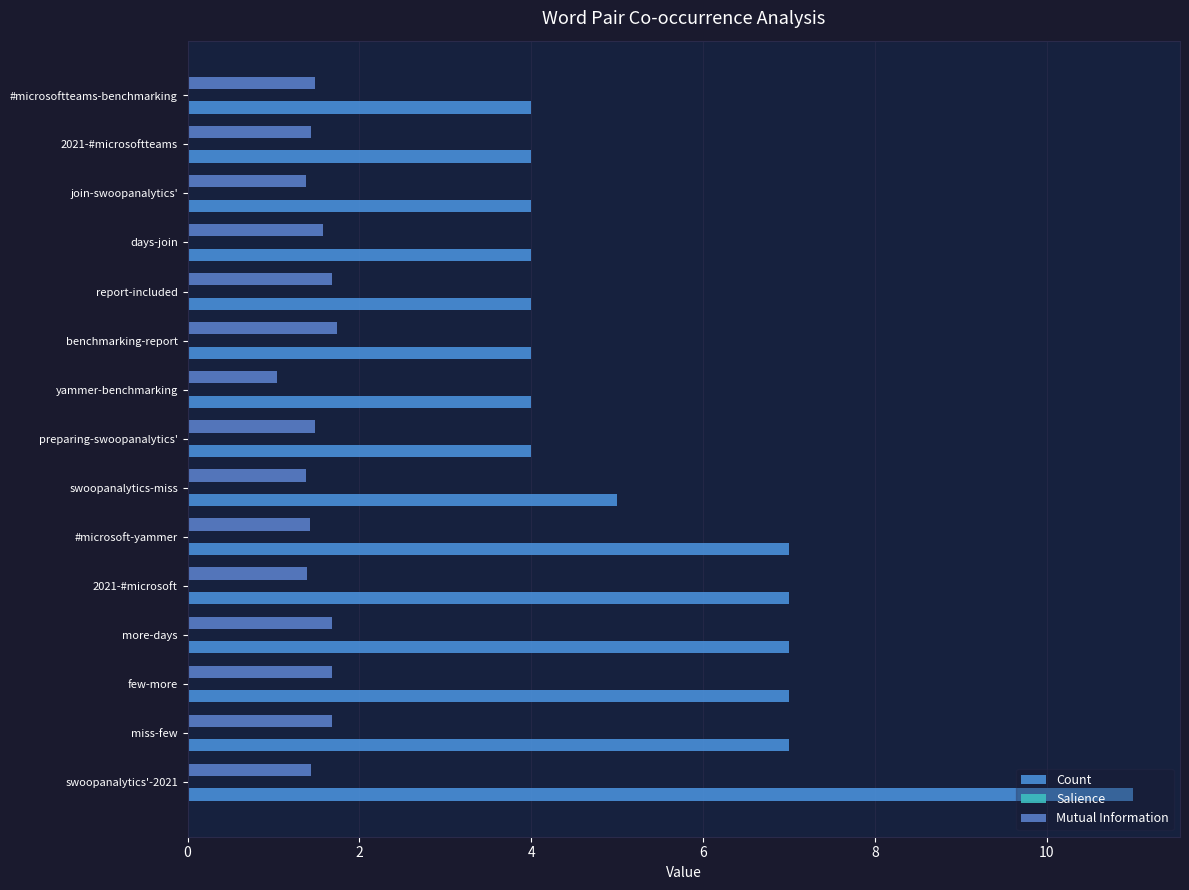

Which series has the largest total across all categories?

Count